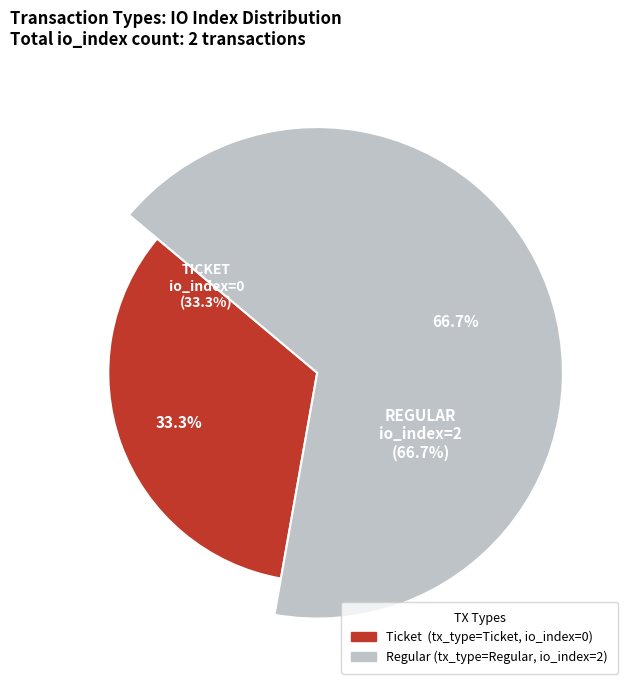

Rank the categories by value from highest to lowest.

Regular (io_index=2), Ticket (io_index=0)